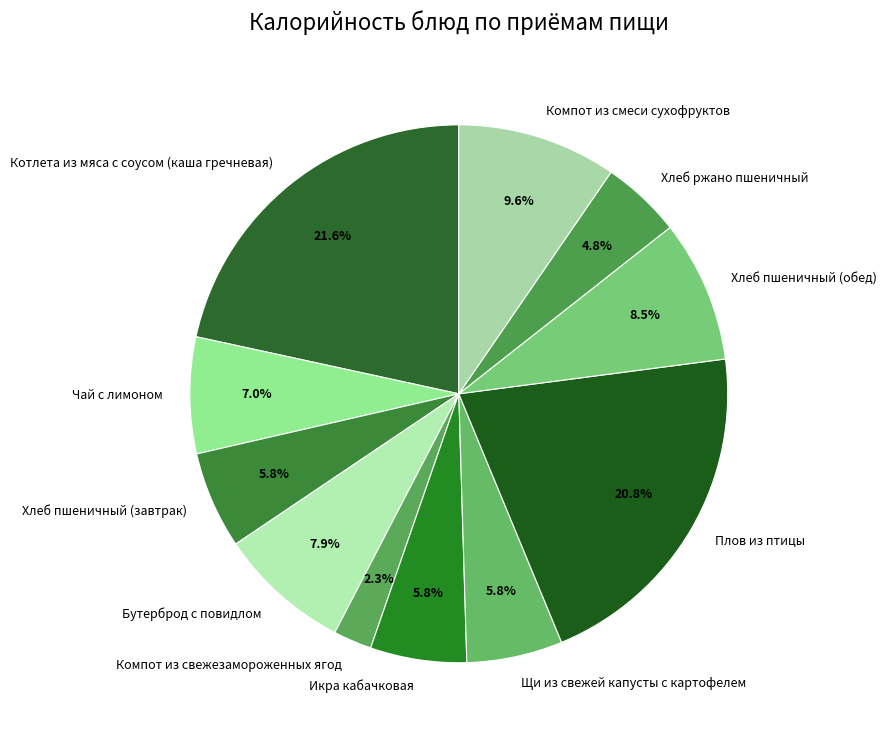

Which has a higher value, Хлеб пшеничный (завтрак) or Компот из смеси сухофруктов?

Компот из смеси сухофруктов